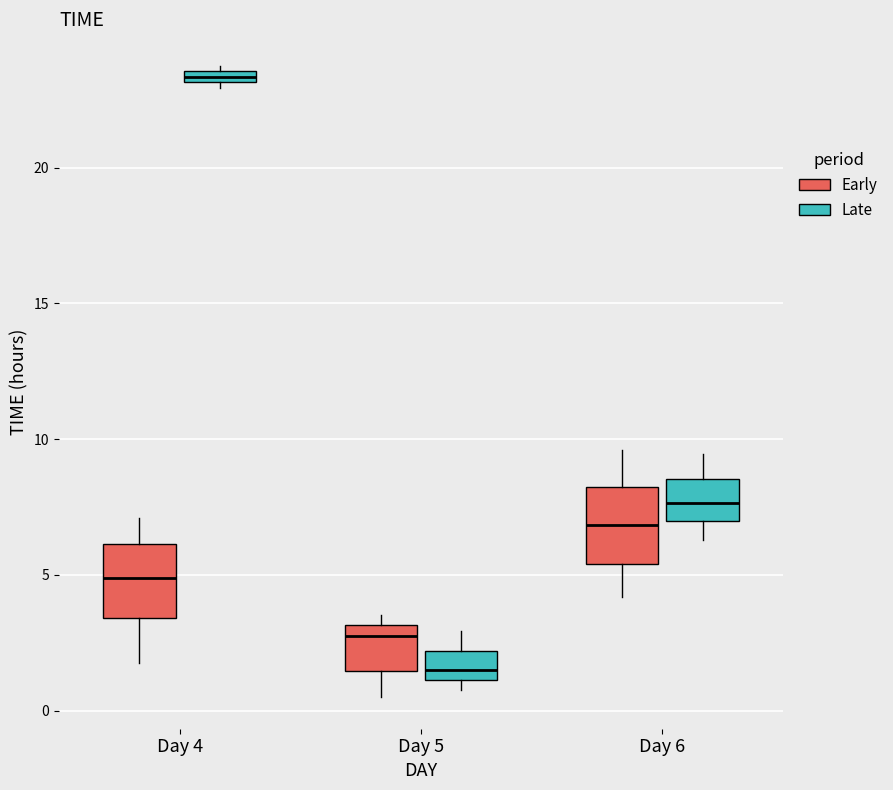

Where is the lower edge of the box for Day 5 (Early) on the y-axis? The values are not printed on the chart, so give them approximately, as read against the axis.

1.5